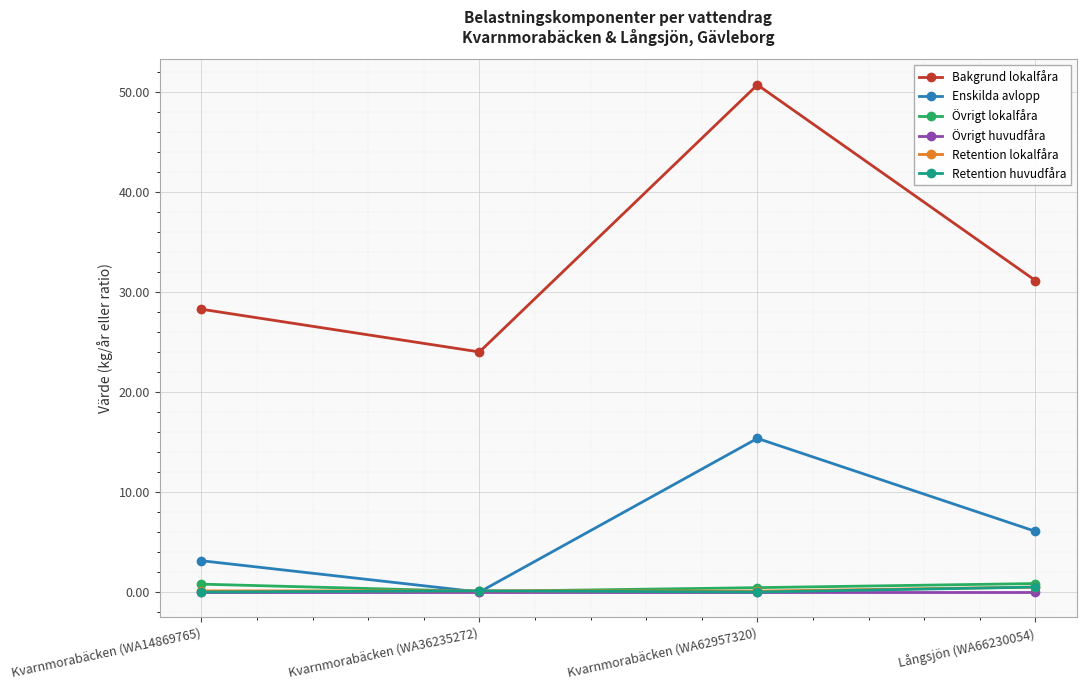

How many times do Retention lokalfåra and Enskilda avlopp cross each other?

2